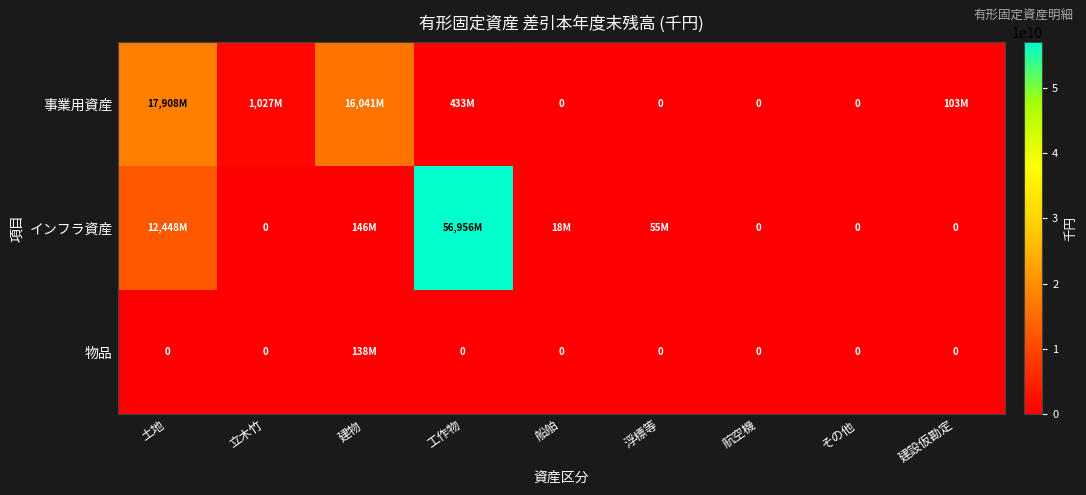

Is it true that インフラ資産 equals 18115408 at 船舶?

True